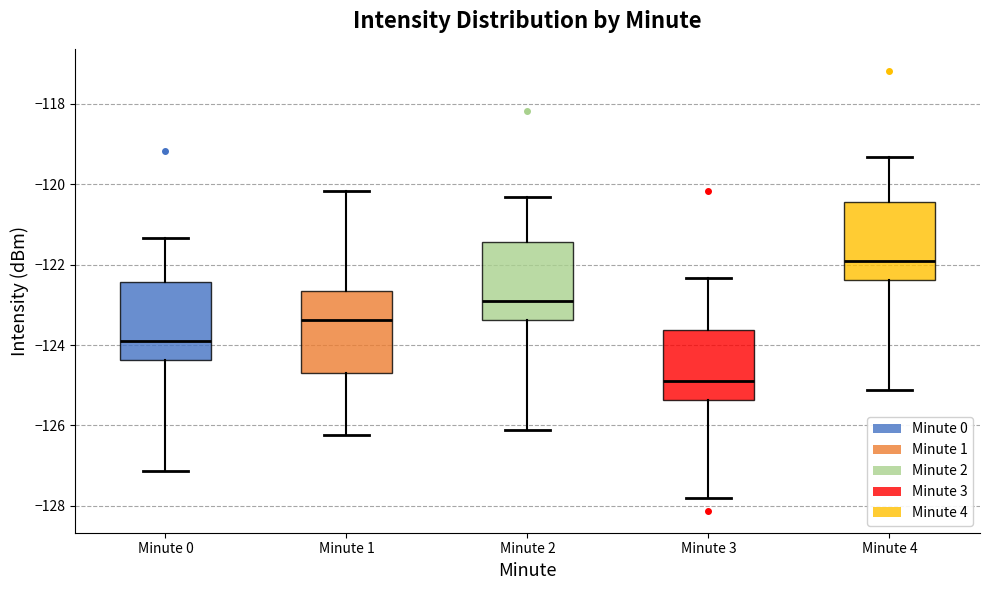

Which box has the lowest median line?

Minute 3